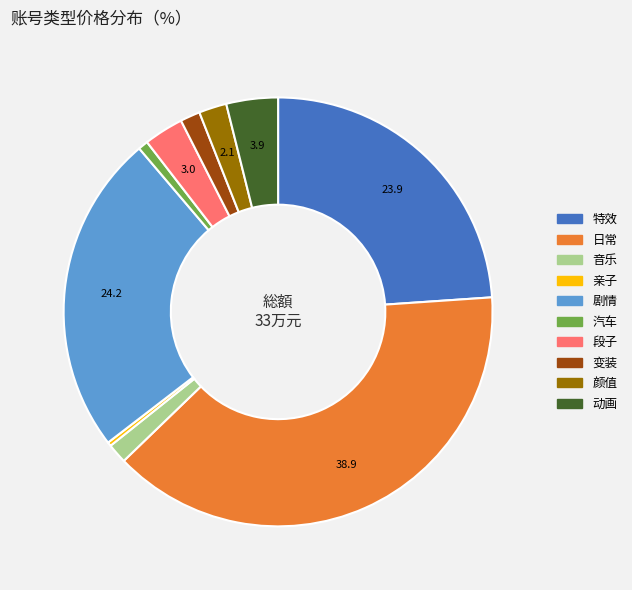

Do 颜值 and 变装 together represent more than half of the pie?

No